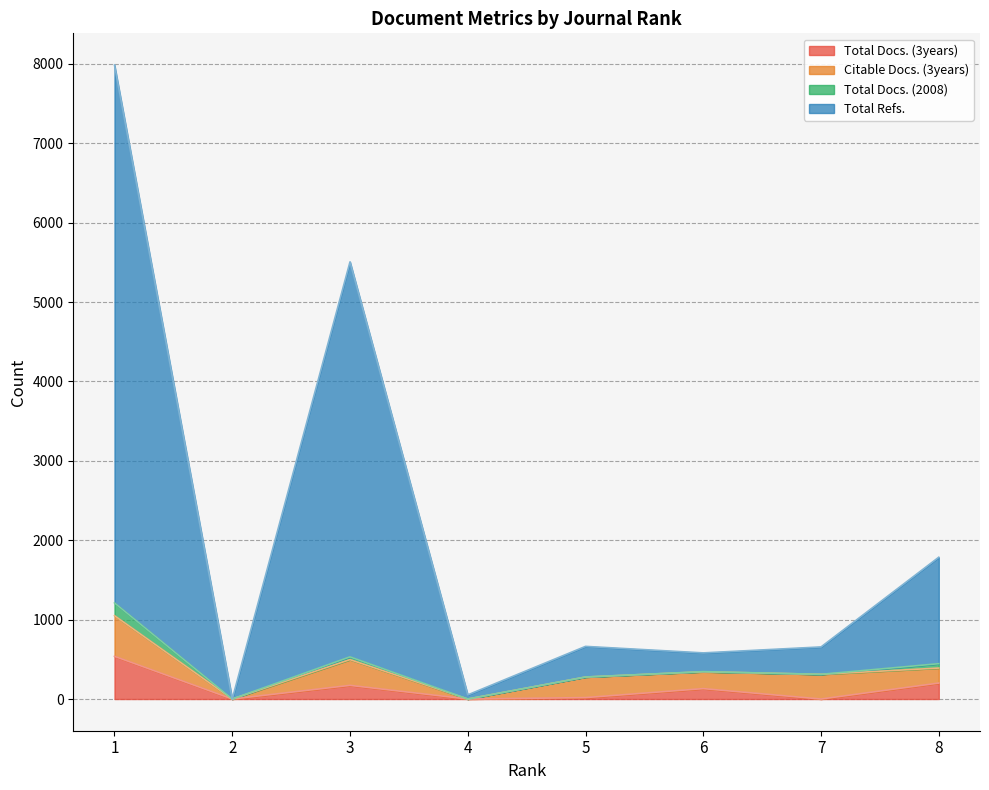

True or false: Total Docs. (3years) and Total Refs. cross at least once.

False